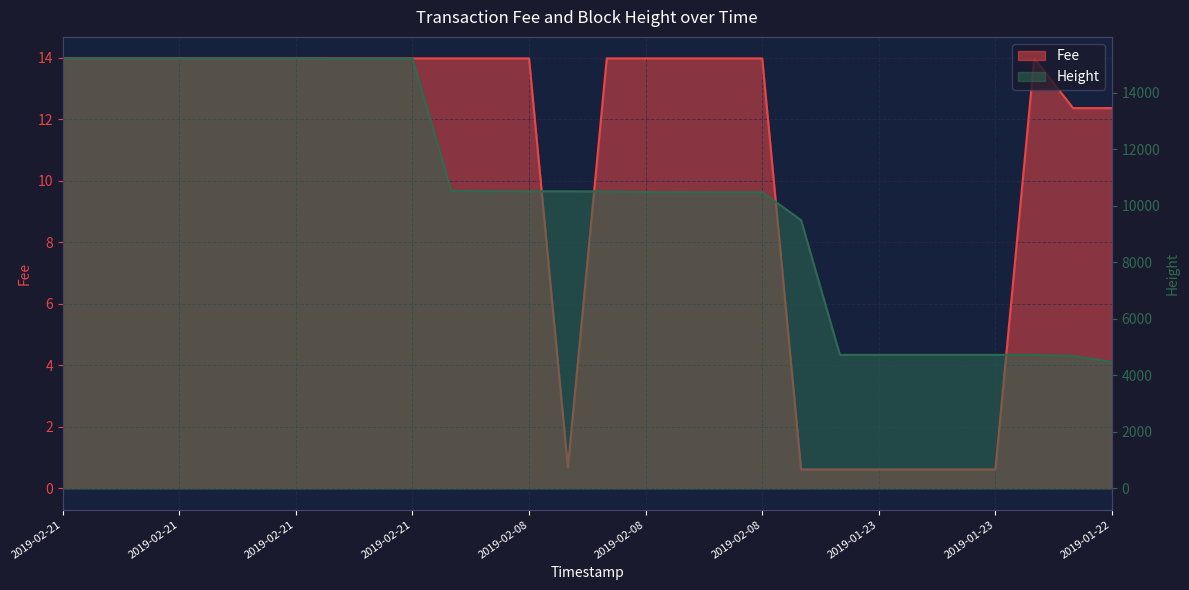

Which category has the lowest value across all series?

2019-02-05 22:17:44